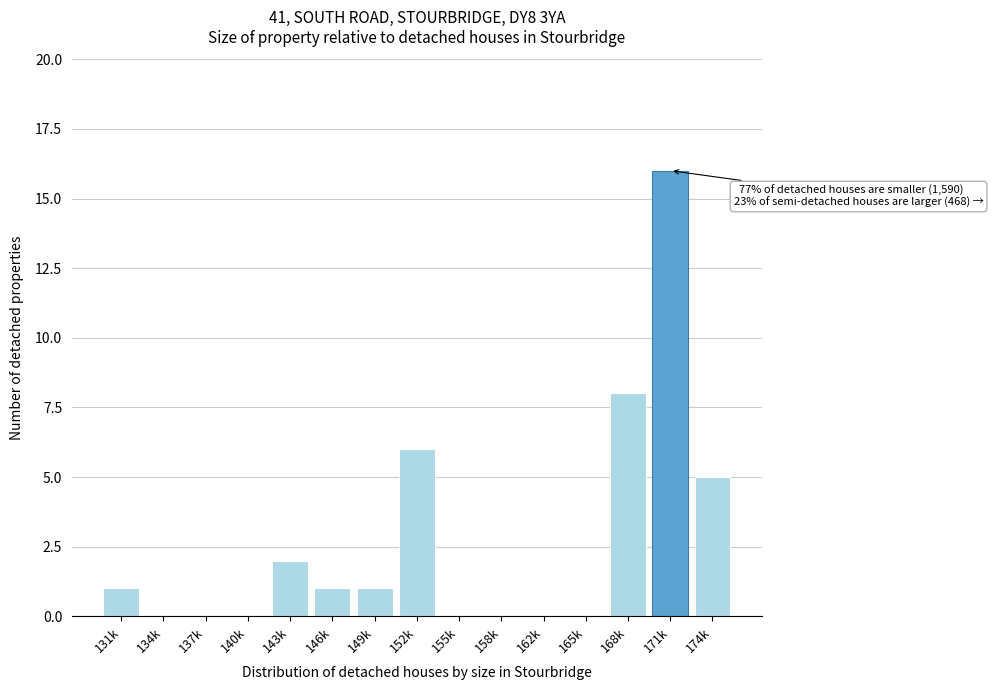

Reading right to left, what are all the values shown in this chart?

174k=5	171k=16	168k=8	165k=0	162k=0	158k=0	155k=0	152k=6	149k=1	146k=1	143k=2	140k=0	137k=0	134k=0	131k=1